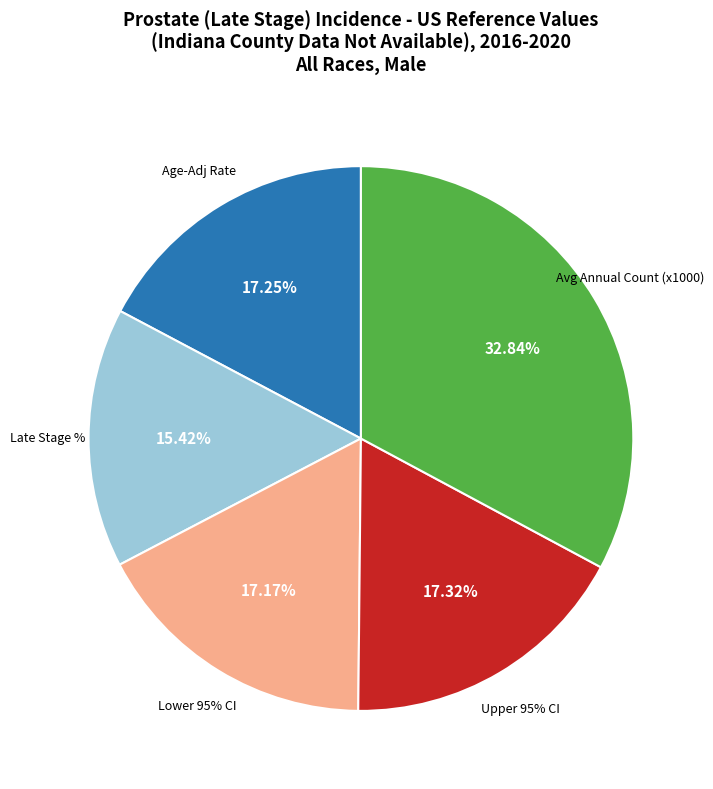

Does US Avg Annual Count account for over 50% of the chart?

Yes